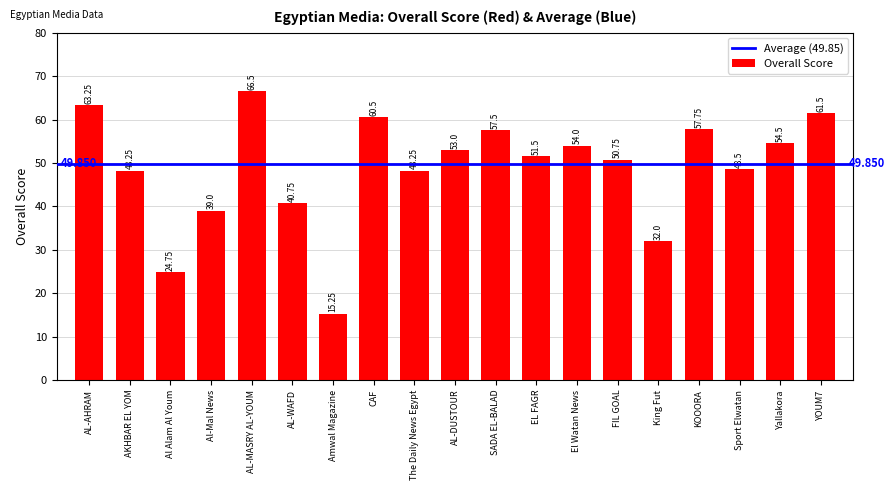

Which category has the highest value across all series?

AL-MASRY AL-YOUM